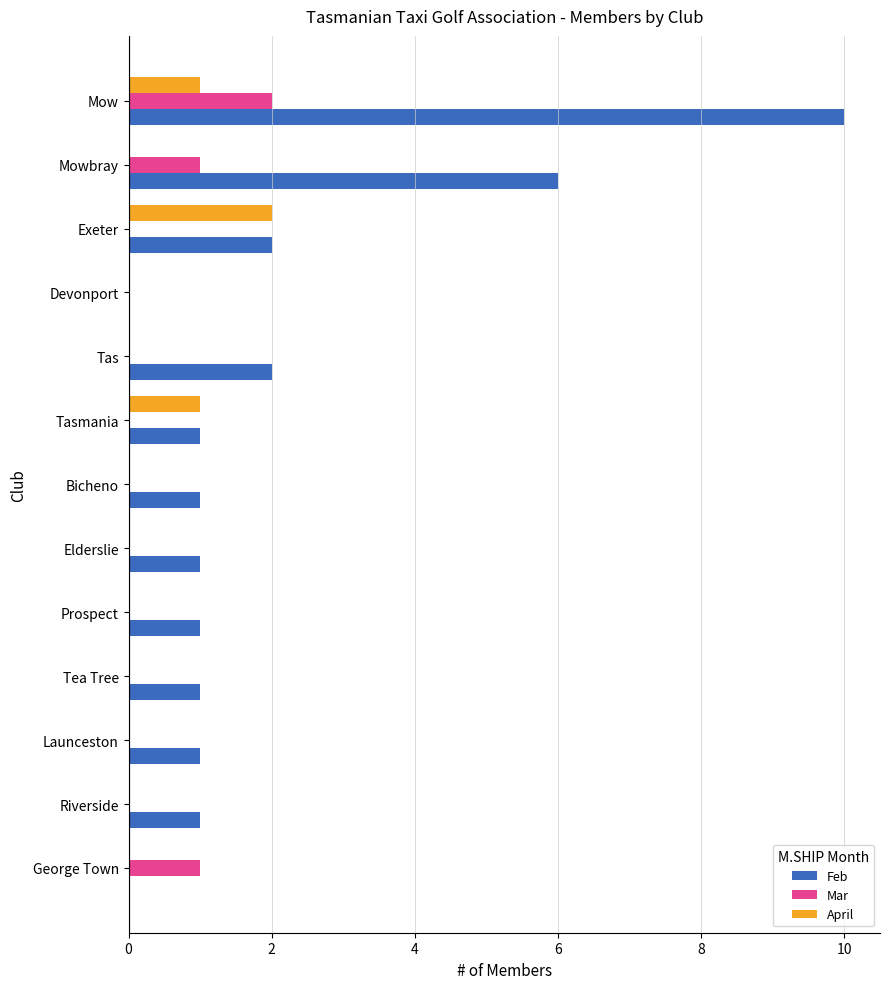

What is the sum of all April values?

4